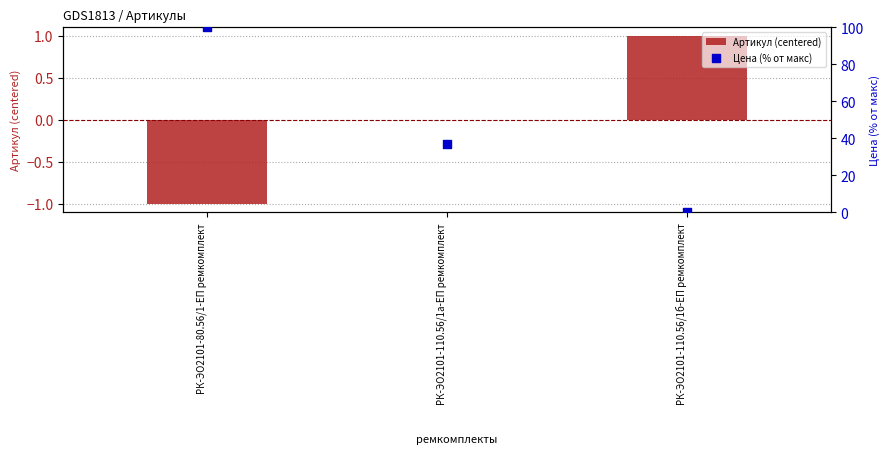

Which series contains the lowest Y value?

Артикул (centered)